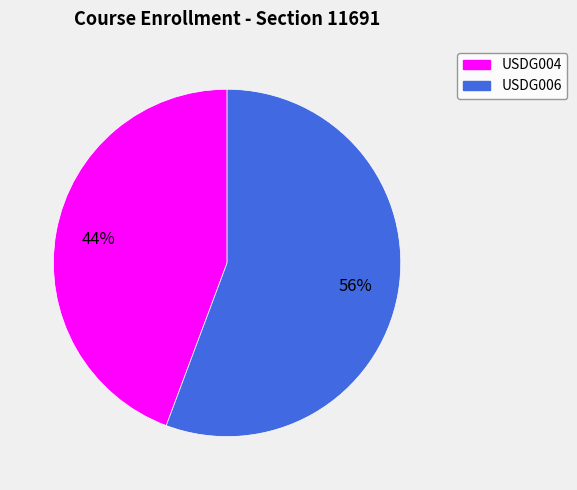

Which category has the biggest portion of the pie?

USDG006